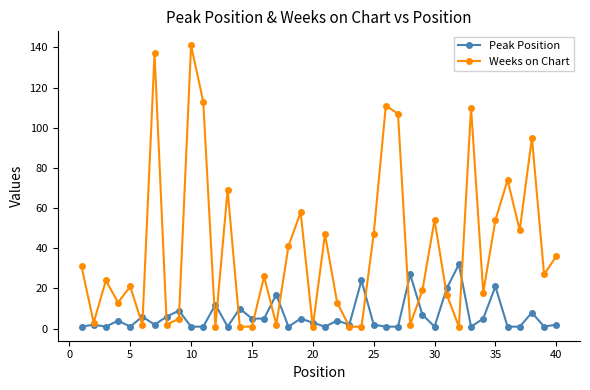

Which series has the largest total across all categories?

Weeks on Chart